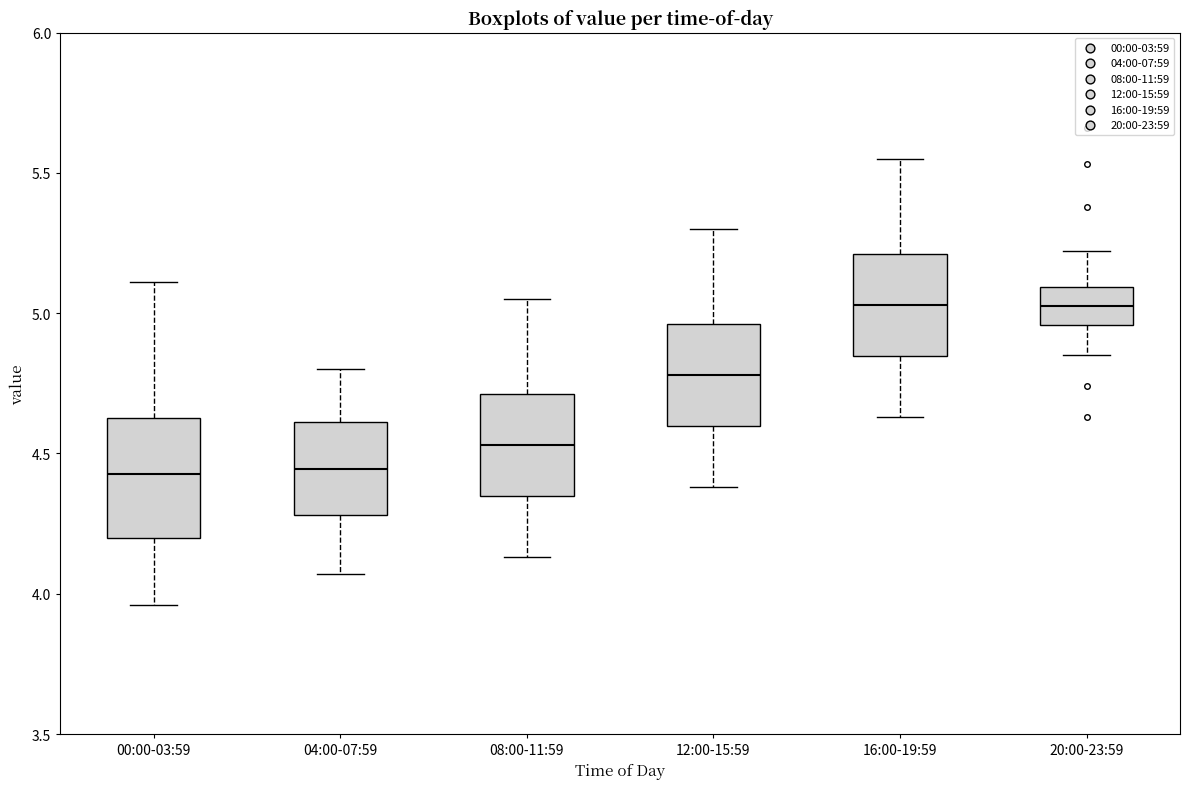

Which box is the tallest, from its lower edge to its upper edge?

00:00-03:59